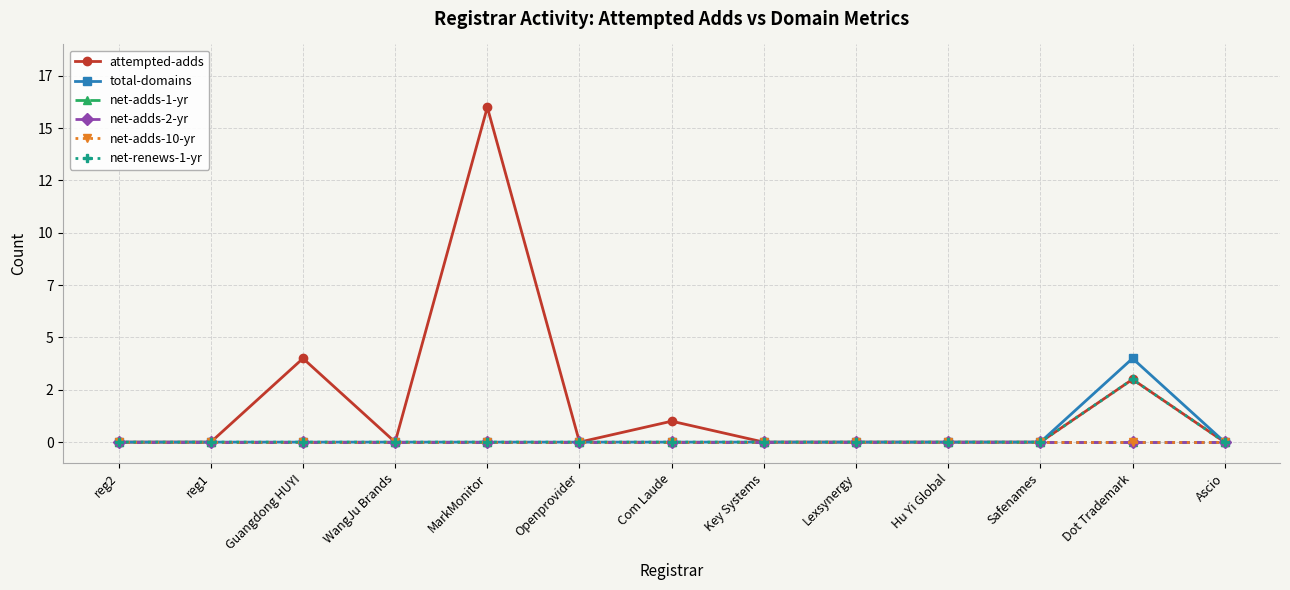

Reading left to right, transcribe all the data shown in this chart.

attempted-adds: 0	0	4	0	16	0	1	0	0	0	0	3	0
total-domains: 0	0	0	0	0	0	0	0	0	0	0	4	0
net-adds-1-yr: 0	0	0	0	0	0	0	0	0	0	0	0	0
net-adds-2-yr: 0	0	0	0	0	0	0	0	0	0	0	0	0
net-adds-10-yr: 0	0	0	0	0	0	0	0	0	0	0	0	0
net-renews-1-yr: 0	0	0	0	0	0	0	0	0	0	0	3	0